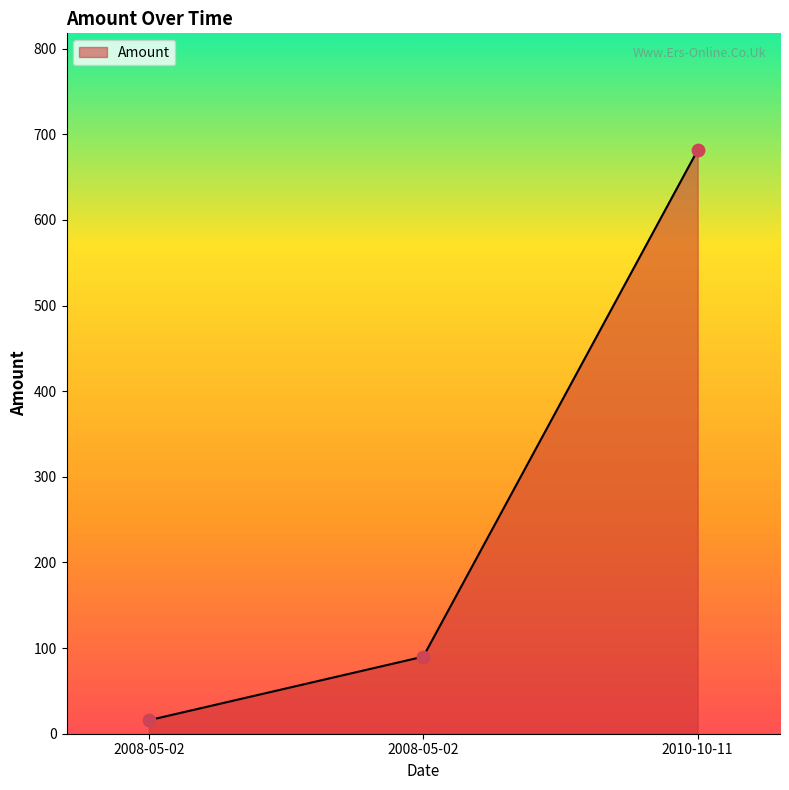

What is the ratio of the value at 2008-05-02 to the value at 2008-05-02?

5.7